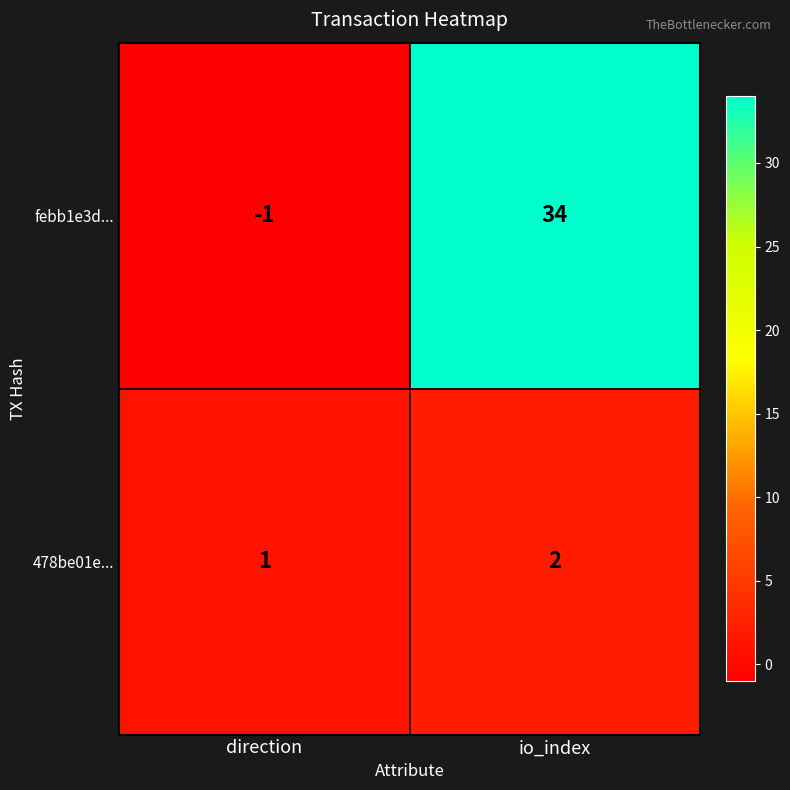

Rank the series by their average value, from highest to lowest.

febb1e3d..., 478be01e...